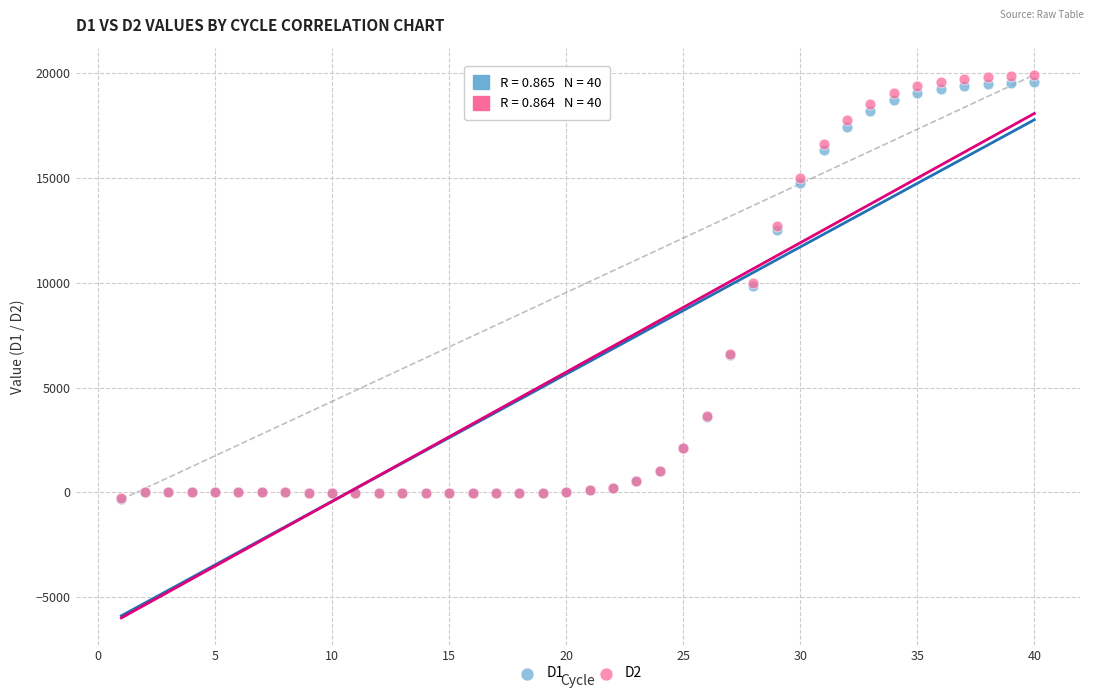

Which series contains the highest Y value?

D2